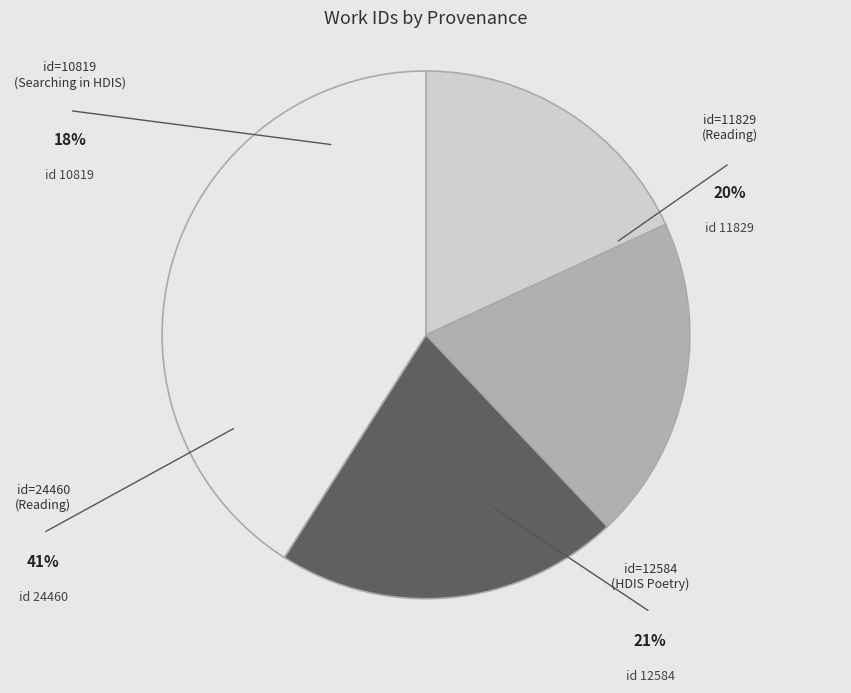

What is the ratio of the value at id=12584 (HDIS Poetry) to the value at id=10819 (Searching in HDIS)?

1.2